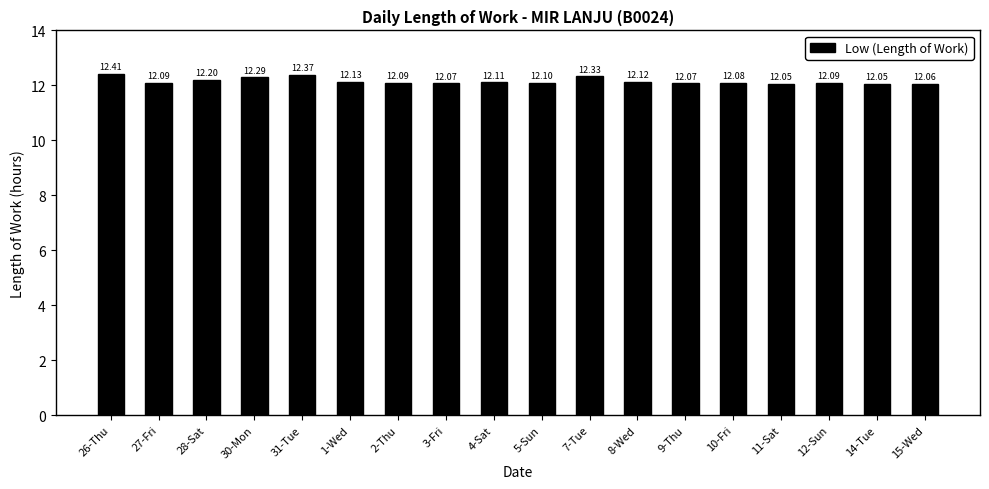

What is the average value?

12.2